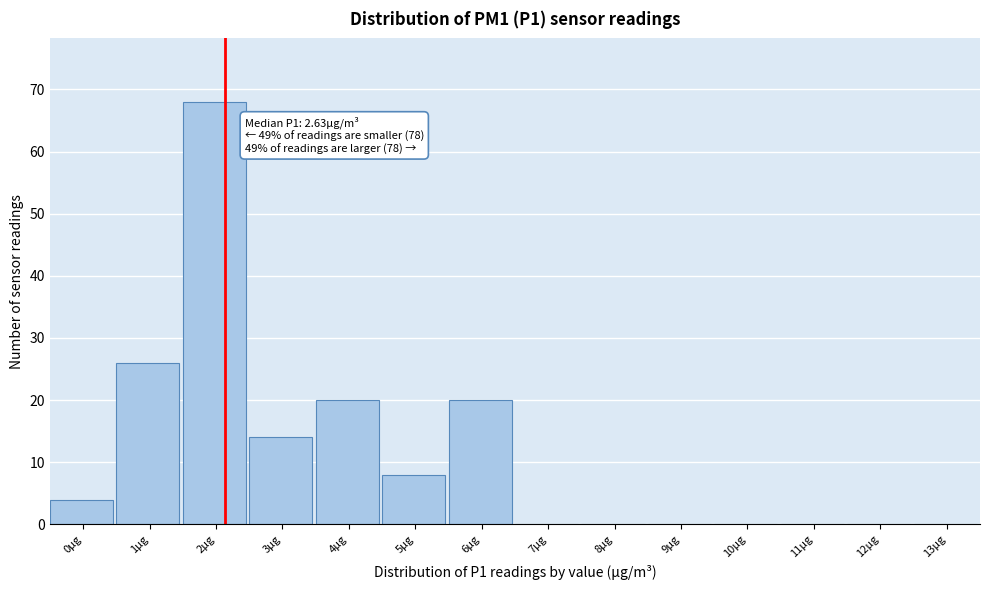

Reading left to right, list all the values displayed in this chart.

0µg=4	1µg=26	2µg=68	3µg=14	4µg=20	5µg=8	6µg=20	7µg=0	8µg=0	9µg=0	10µg=0	11µg=0	12µg=0	13µg=0